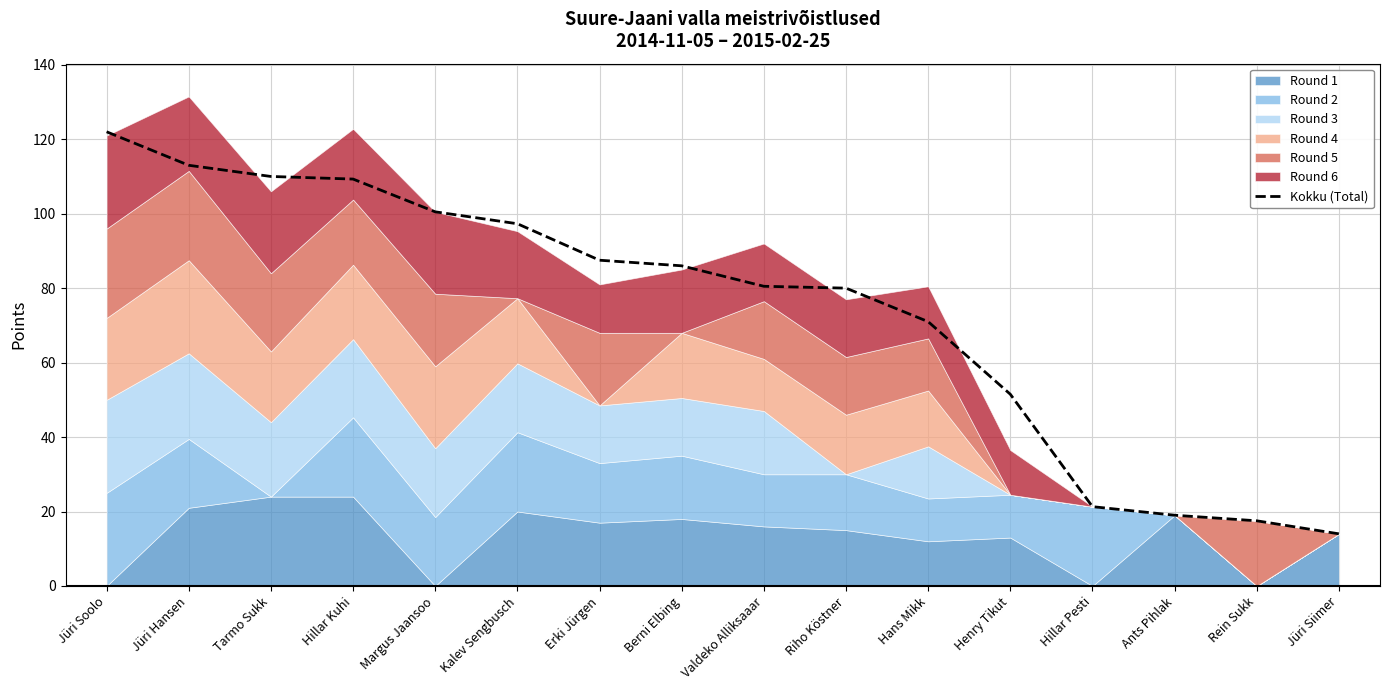

What is the greatest value displayed?

122.0